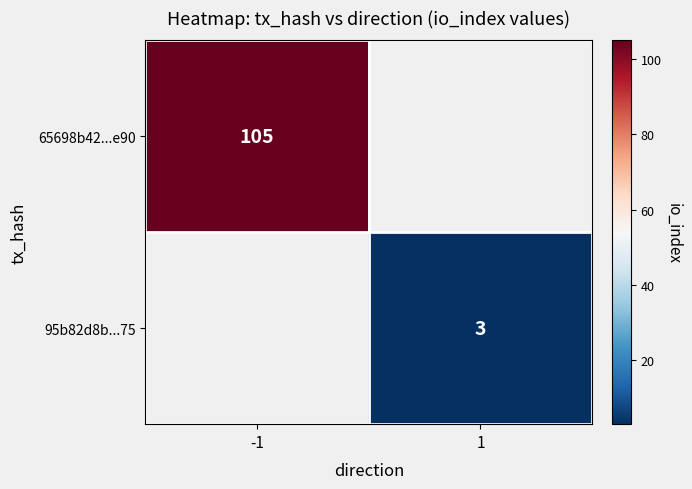

The 65698b42...e90 series shows 105 at -1. True or false?

True